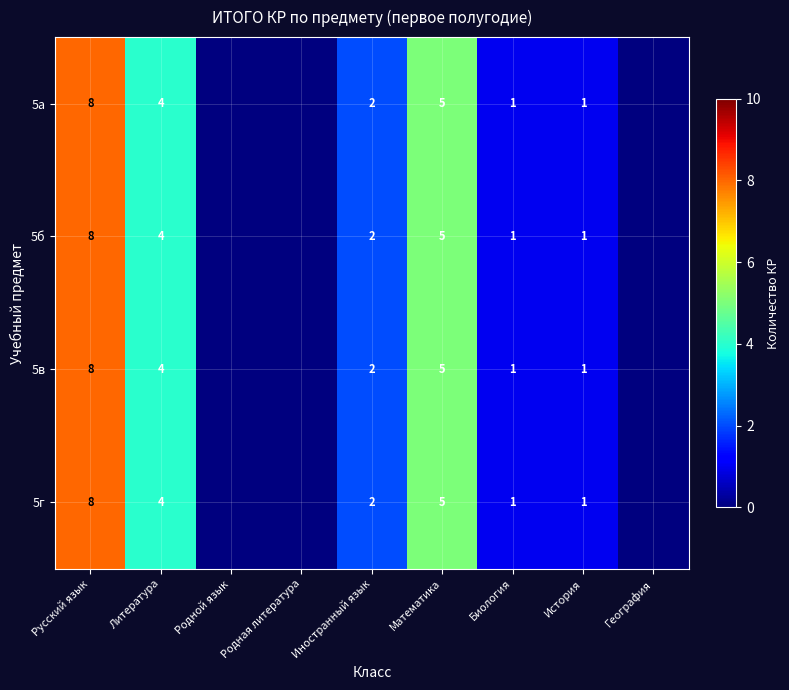

Is the value of 5б at Биология greater than the value of 5г at Русский язык?

No